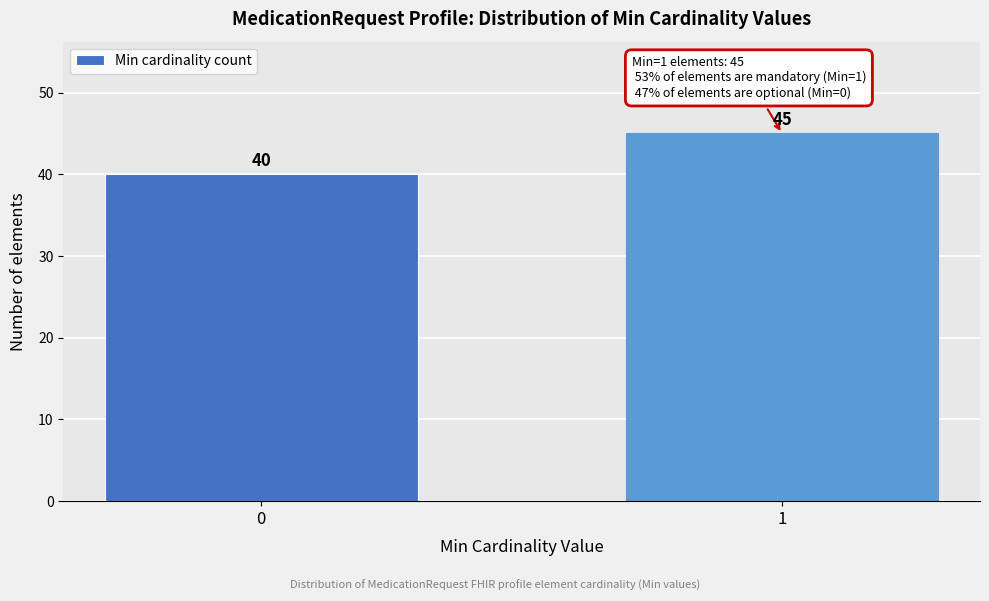

Reading left to right, list all the values displayed in this chart.

40	45